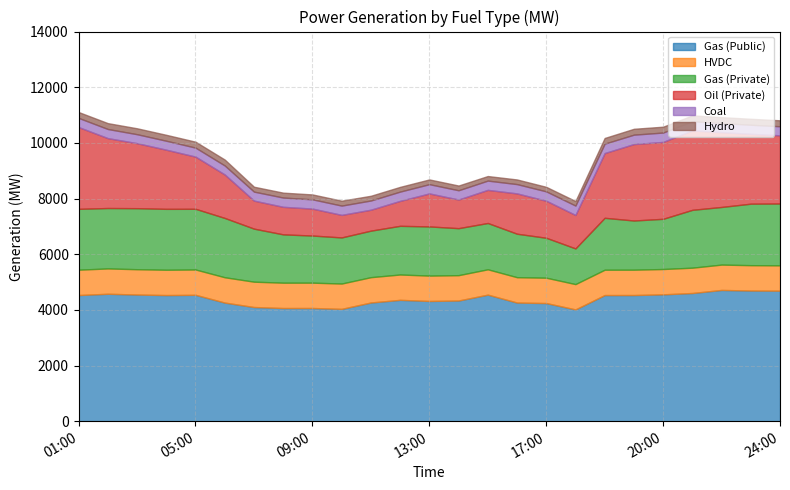

What is the label of the 6th point from the right?

19:30